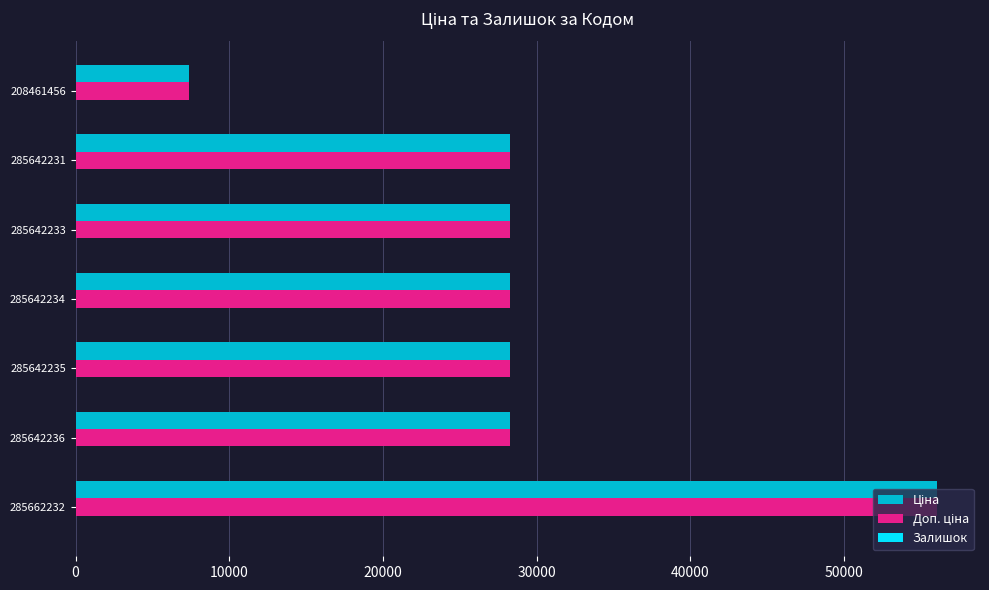

At which category is the sum across all series the highest?

285662232